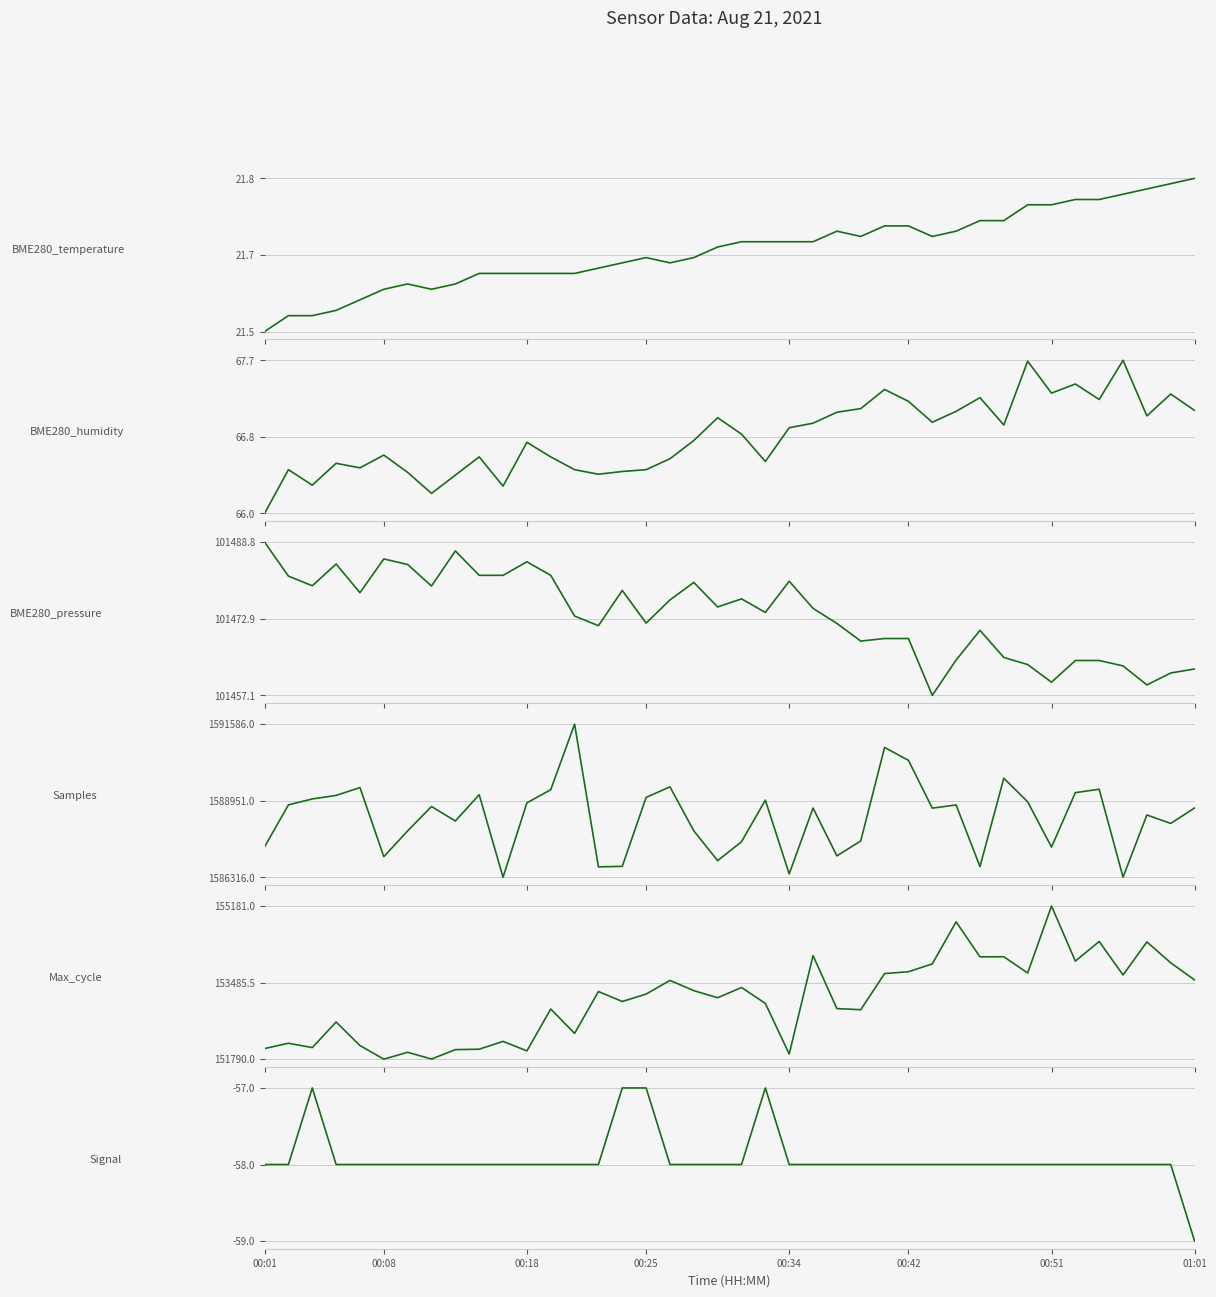

At which category is the sum across all series the highest?

26